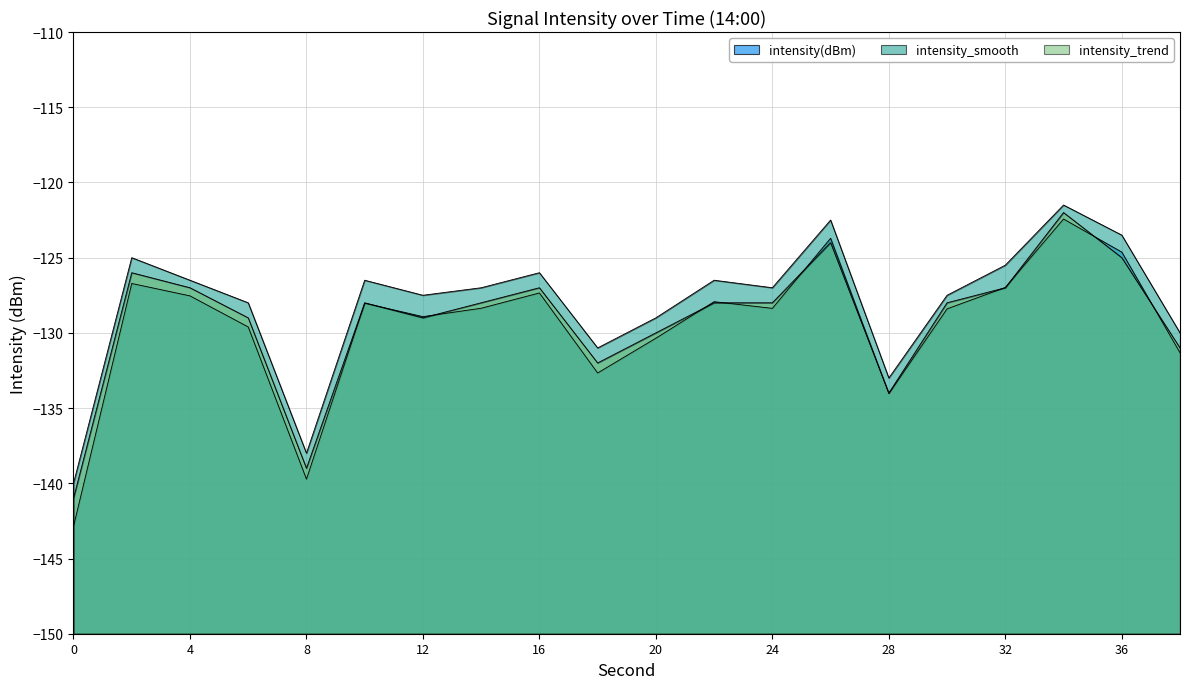

True or false: intensity_smooth and intensity_trend cross at least once.

False